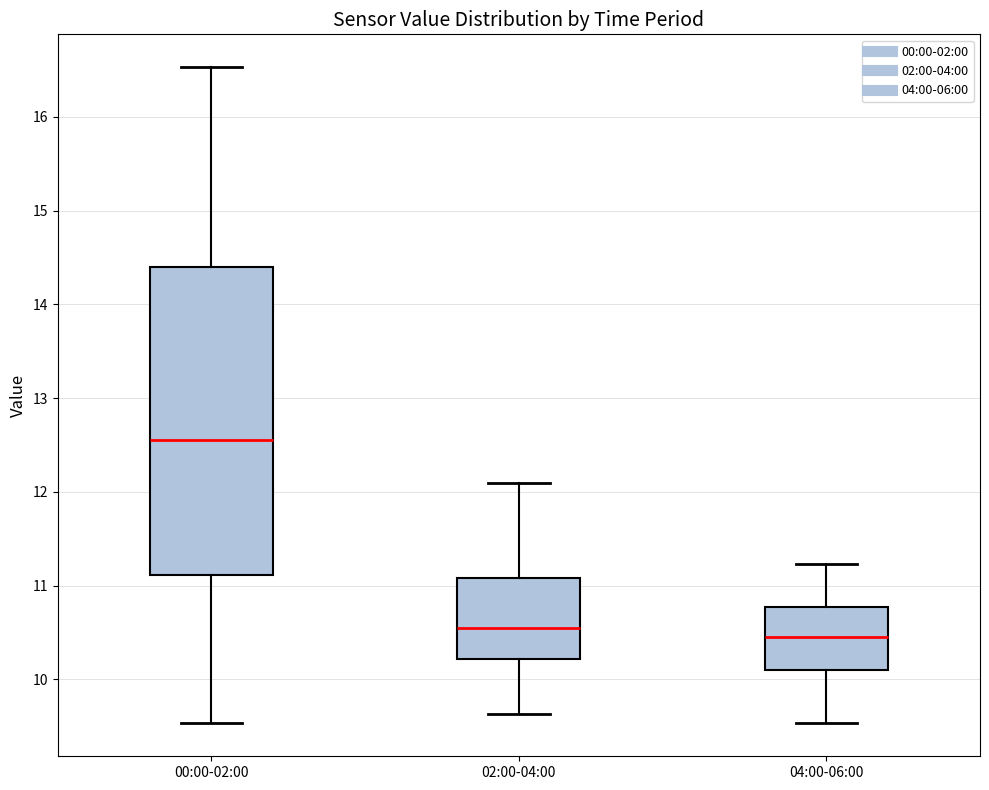

Reading left to right, transcribe this box plot: for each box, give where its median line is, the range the box spans, and where its two whiskers end, as read against the y-axis. The values are not printed on the chart, so give them approximately, as read against the axis.

00:00-02:00: median 12.6, box 11.1 to 14.4, whiskers 9.5 to 16.5
02:00-04:00: median 10.6, box 10.2 to 11.1, whiskers 9.6 to 12.1
04:00-06:00: median 10.5, box 10.1 to 10.8, whiskers 9.5 to 11.2